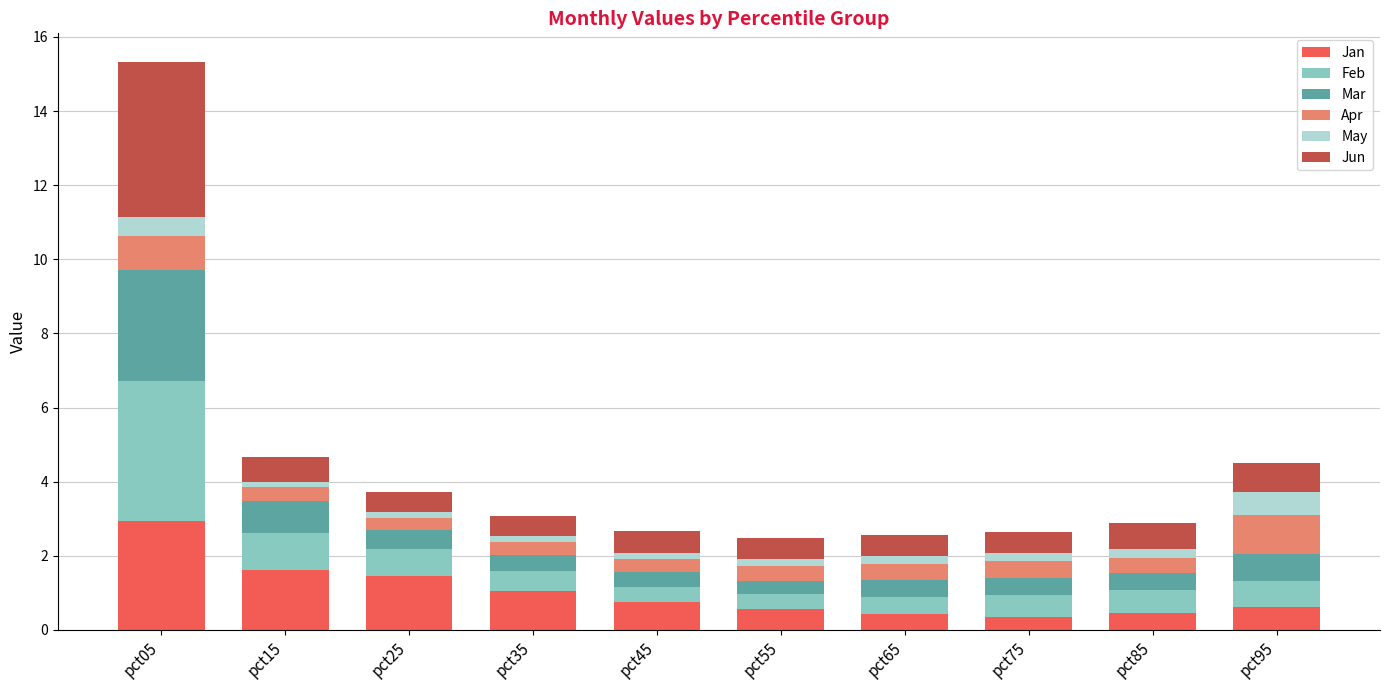

What is the maximum value for Jan?

2.9